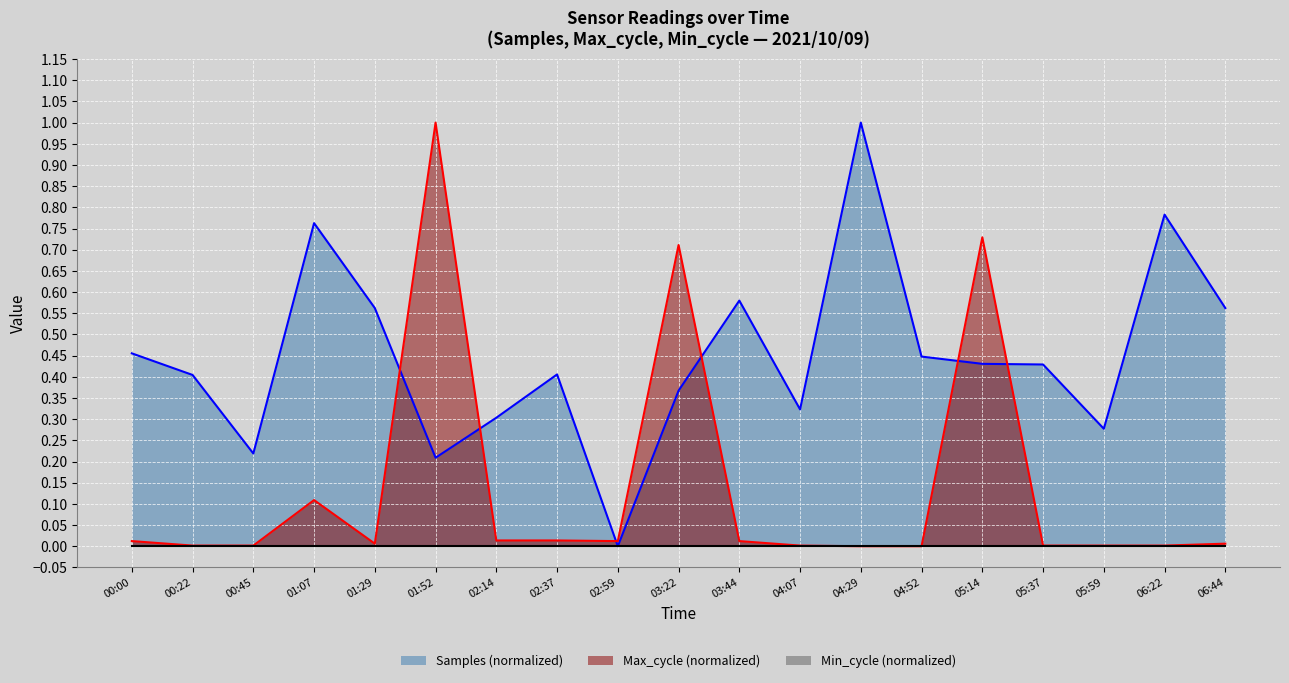

True or false: Max_cycle has more than 1 interior local peaks.

True